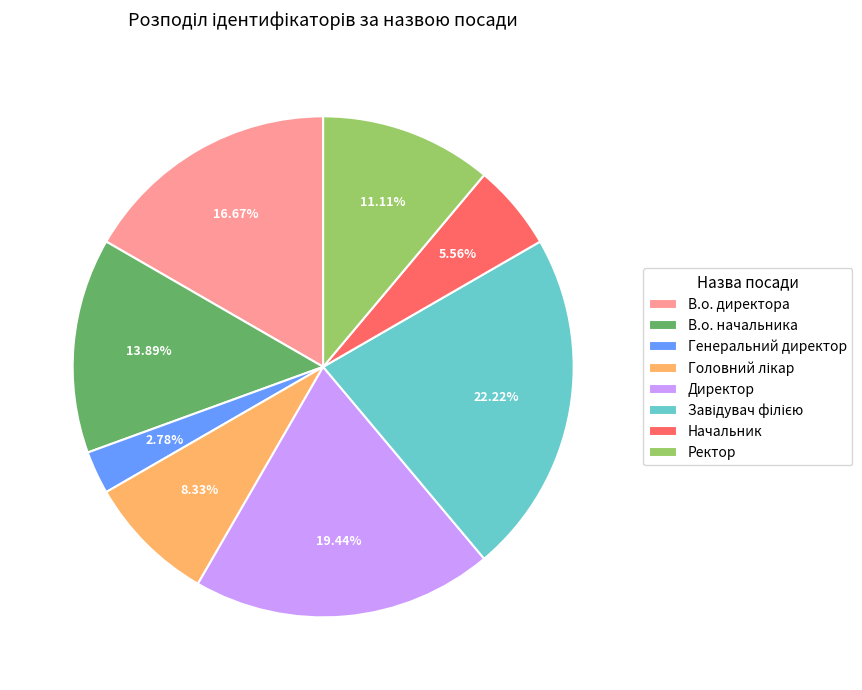

Count the number of slices in the pie.

8